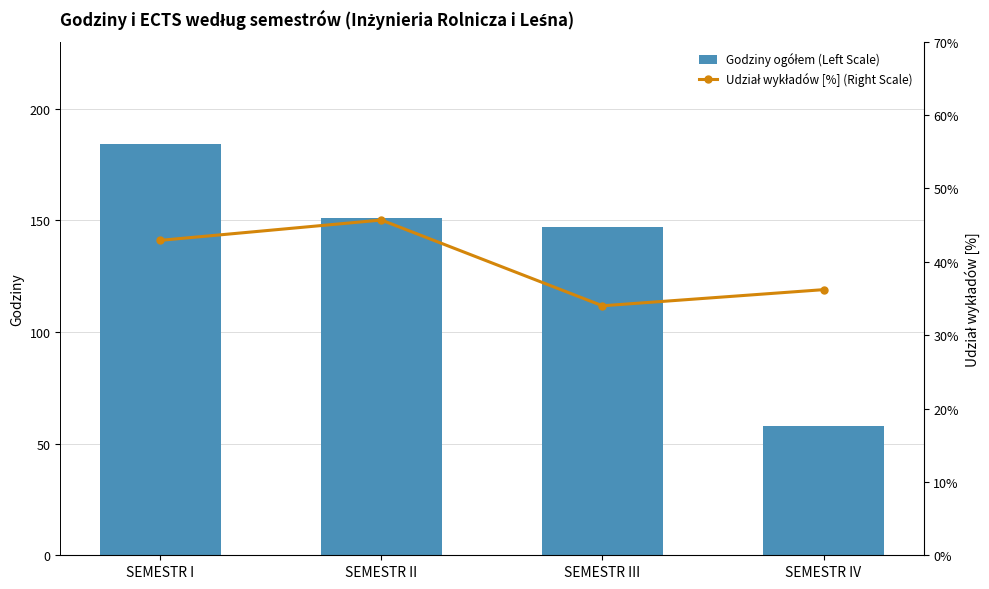

How many values in the Udział wykładów [%] (Right Scale) series are below 42?

2